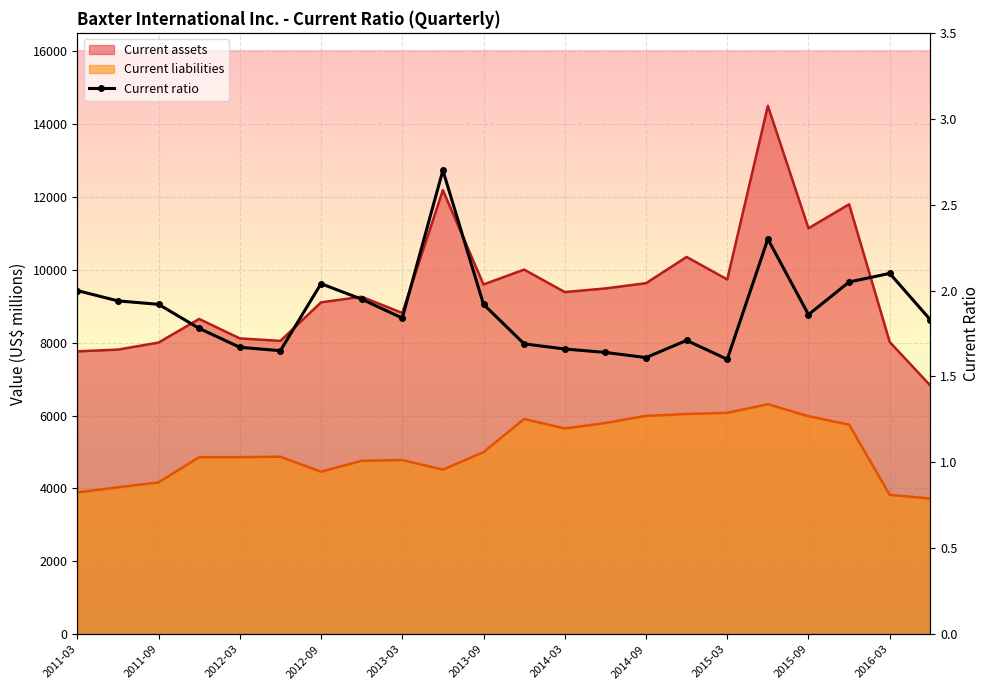

How many points are higher than both their immediate neighbors (excluding endpoints)?

5